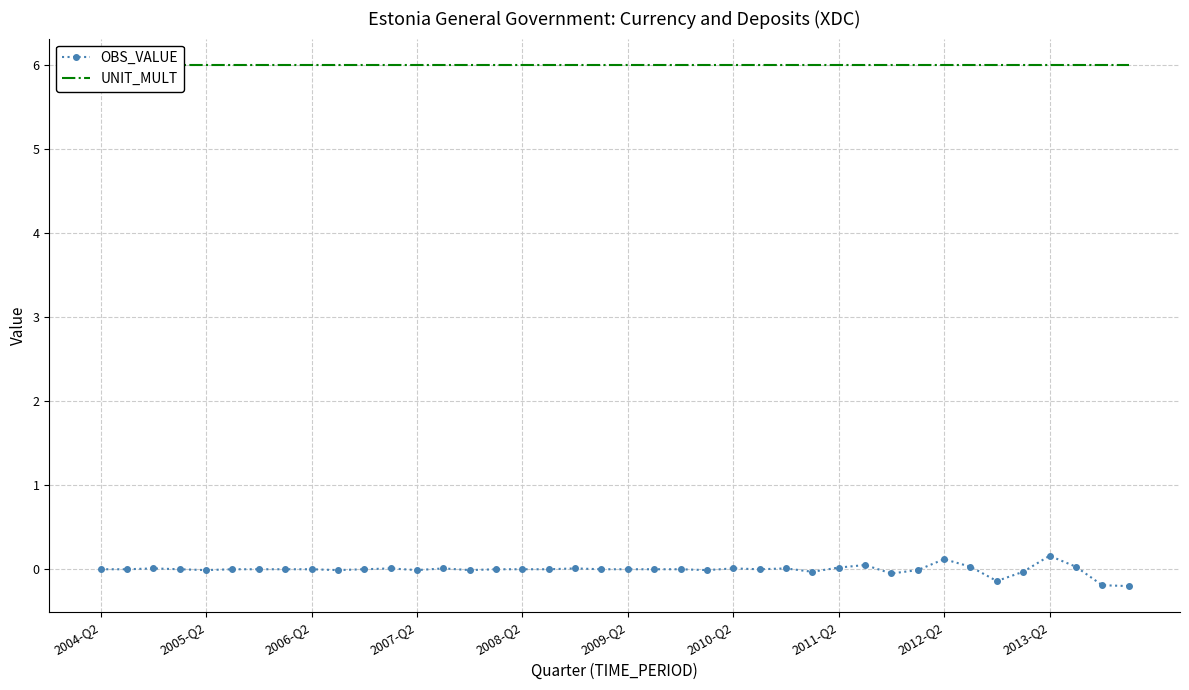

True or false: UNIT_MULT and OBS_VALUE intersect in this chart.

False